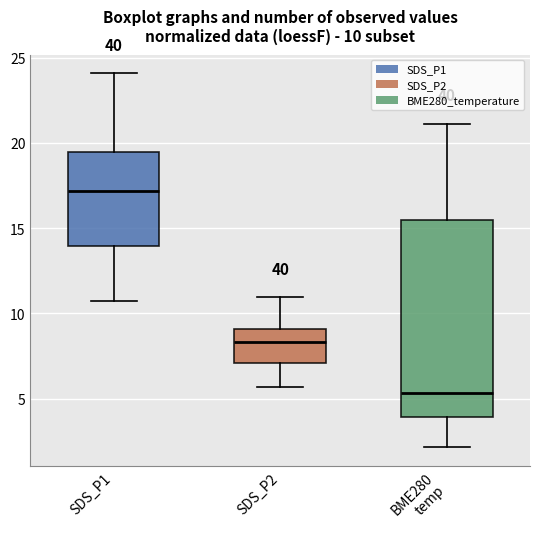

Which box's median line is the highest?

SDS_P1